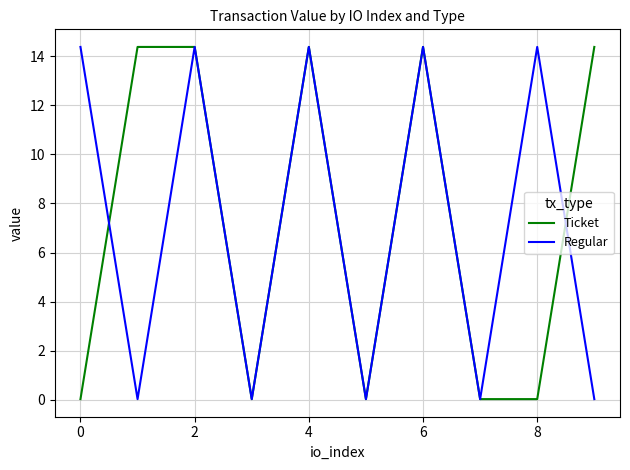

What is the maximum value for Ticket?

14.4